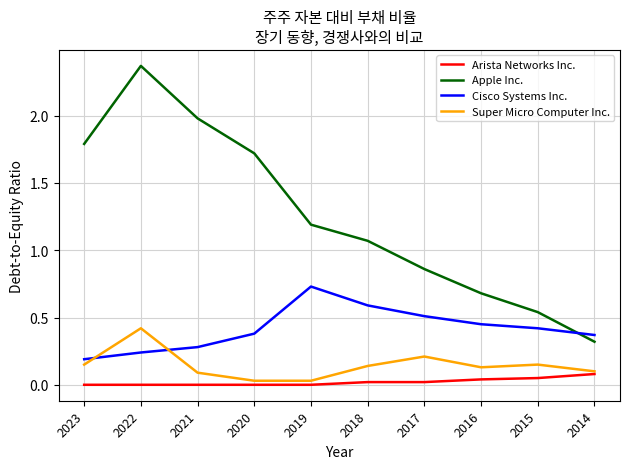

True or false: Arista Networks Inc. and Cisco Systems Inc. intersect in this chart.

False